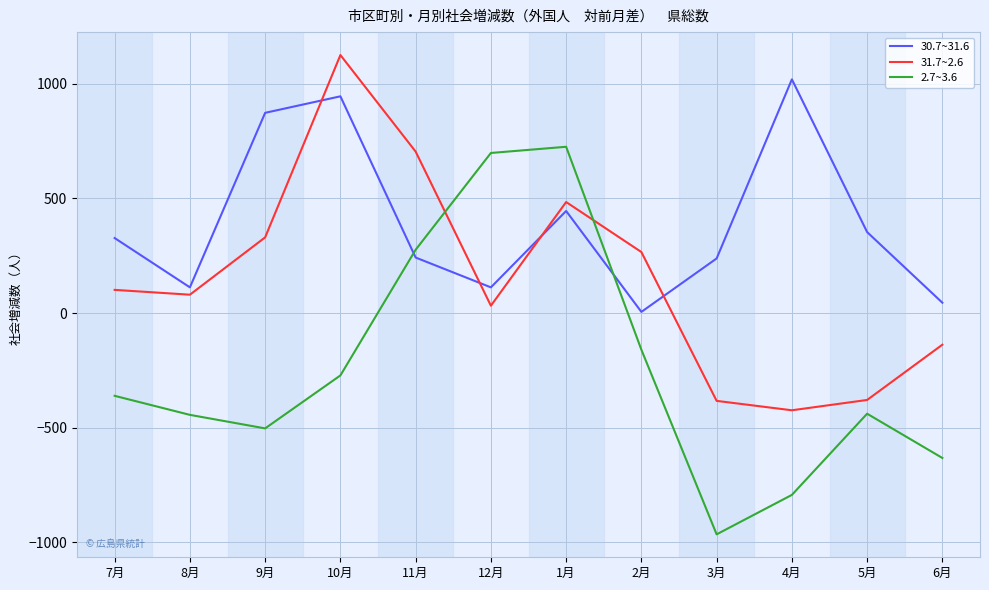

Which category has the lowest value across all series?

3月